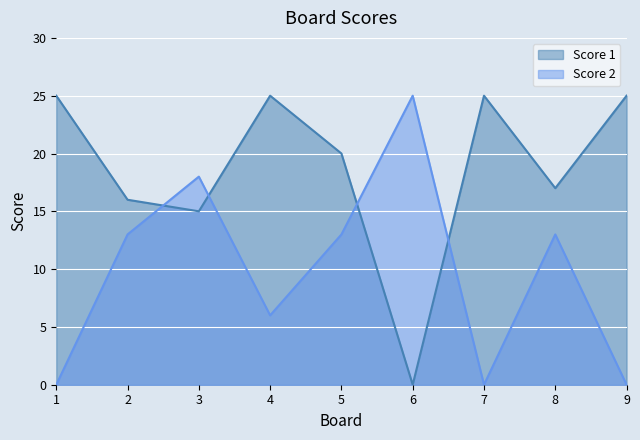

Rank the series by their maximum value, from highest to lowest.

Score 1, Score 2